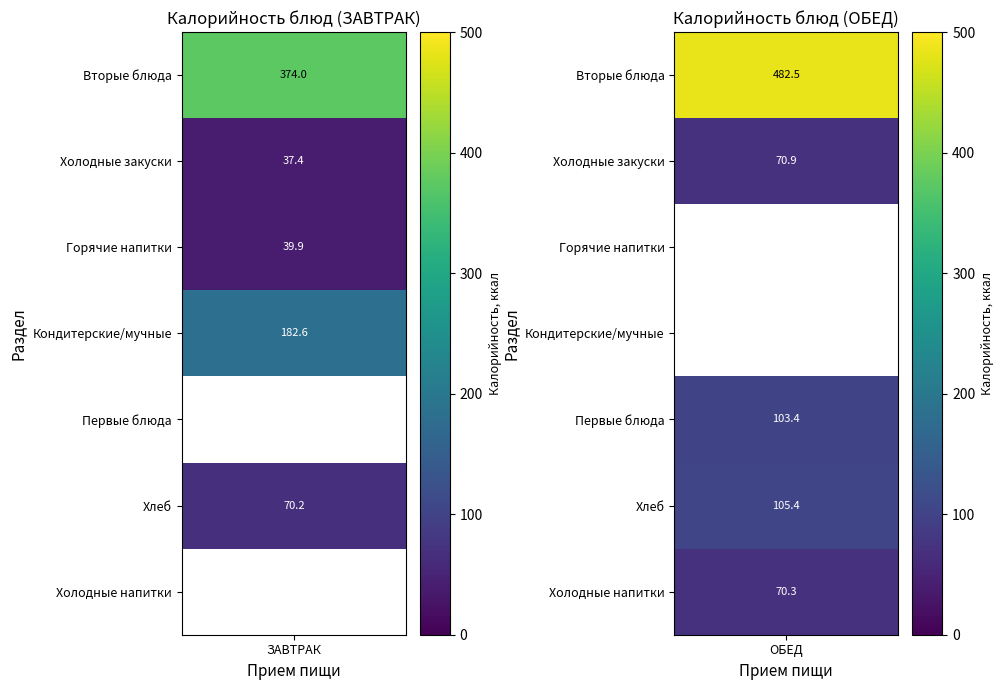

Is the value of ОБЕД at Холодные закуски greater than the value of ЗАВТРАК at Холодные закуски?

Yes